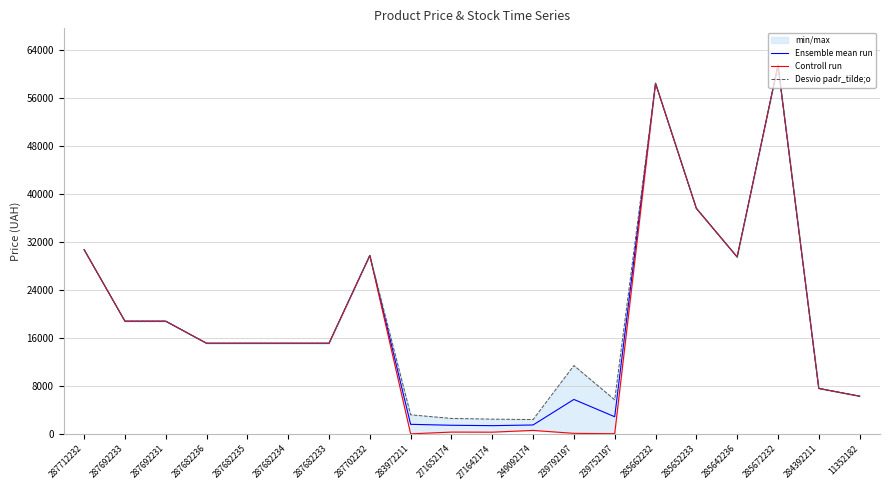

How many lines are shown in the chart?

3